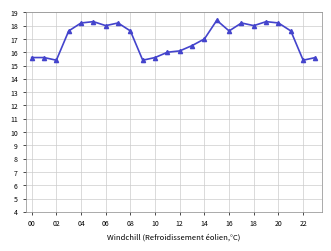

Reading left to right, list all the values displayed in this chart.

15.6	15.6	15.4	17.6	18.2	18.3	18.0	18.2	17.6	15.4	15.6	16.0	16.1	16.5	17.0	18.4	17.6	18.2	18.0	18.3	18.2	17.6	15.4	15.6